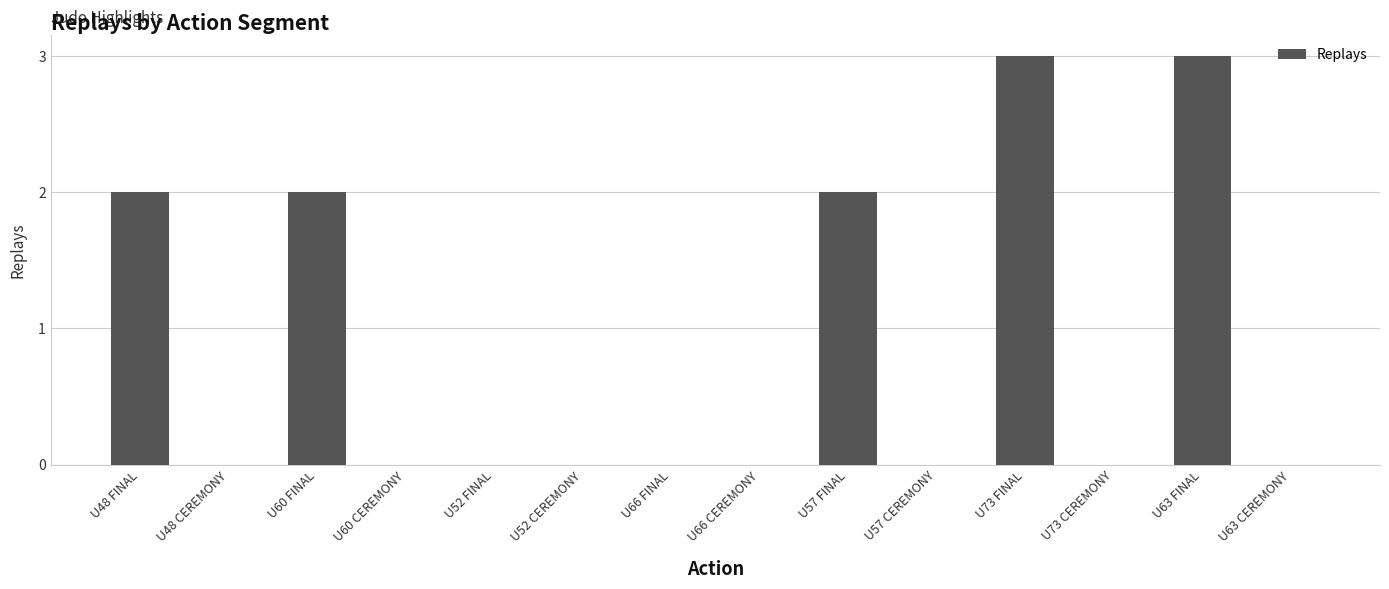

The chart shows a value of -2 at U57 CEREMONY. True or false?

False